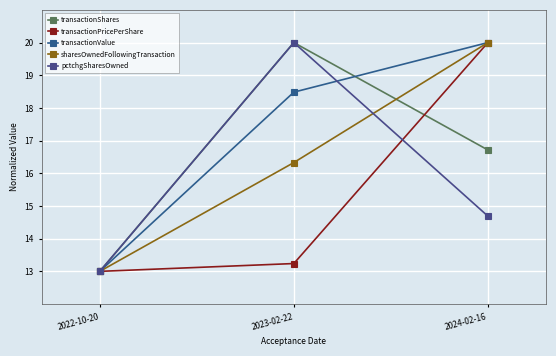

Where is sharesOwnedFollowingTransaction nearest to the value 16?

2023-02-22